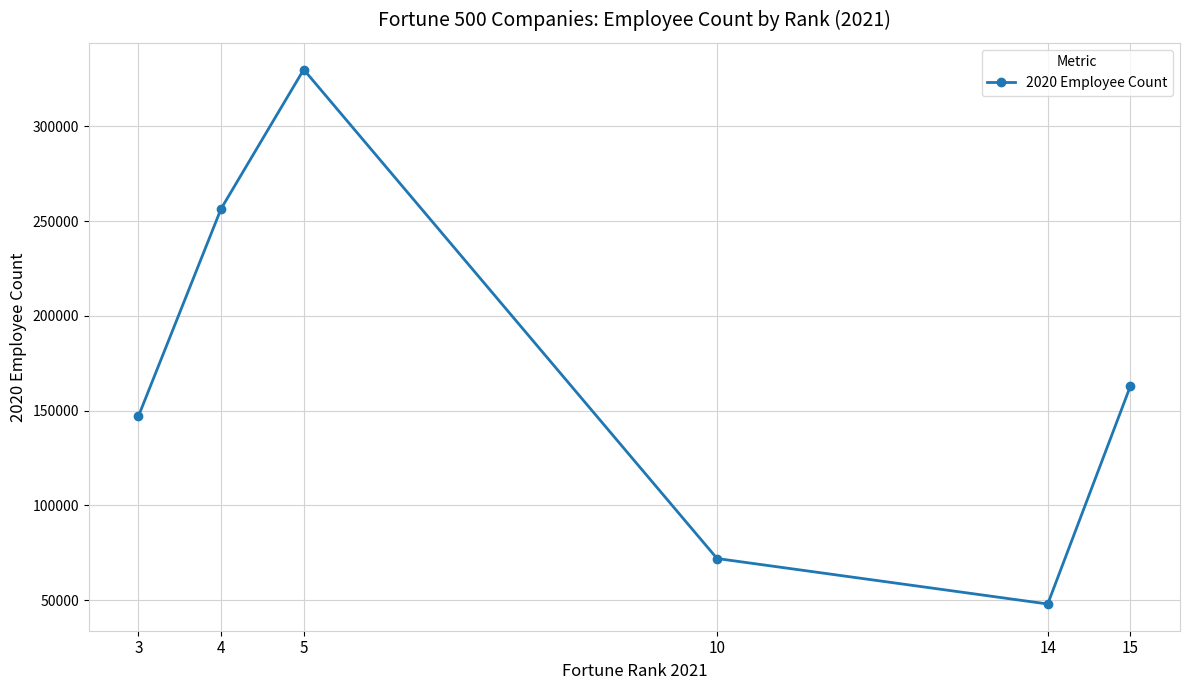

How many data points are less than 163000?

3